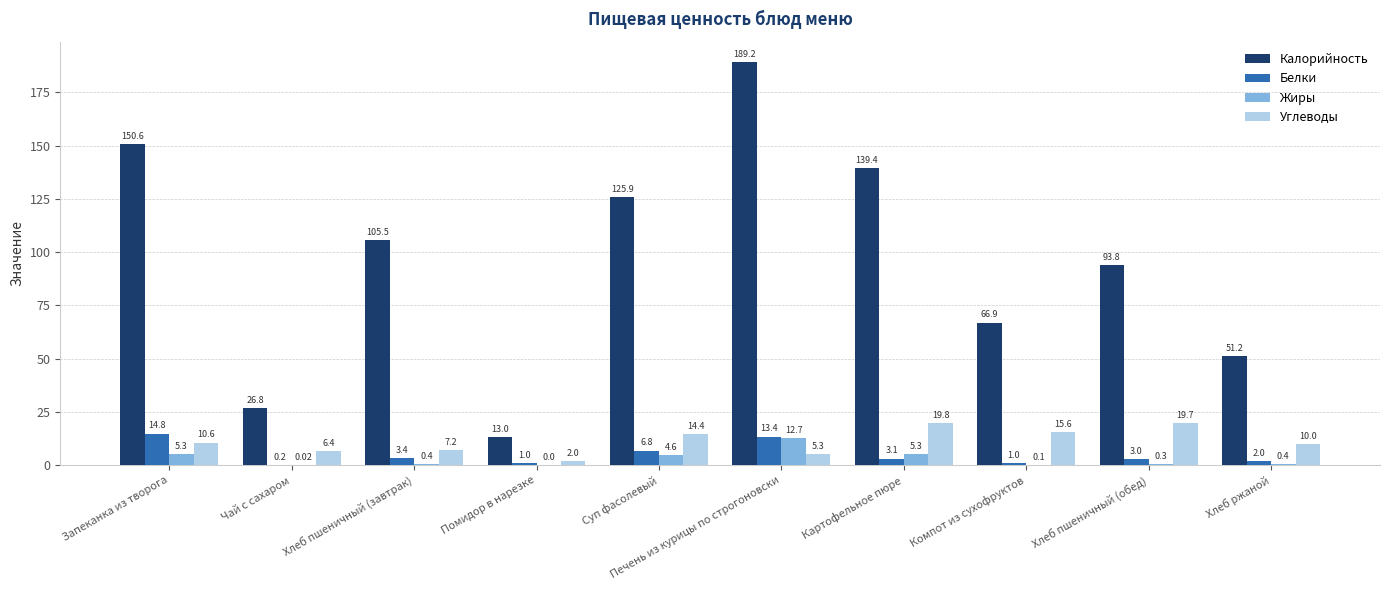

At which label does Белки first exceed 3?

Запеканка из творога